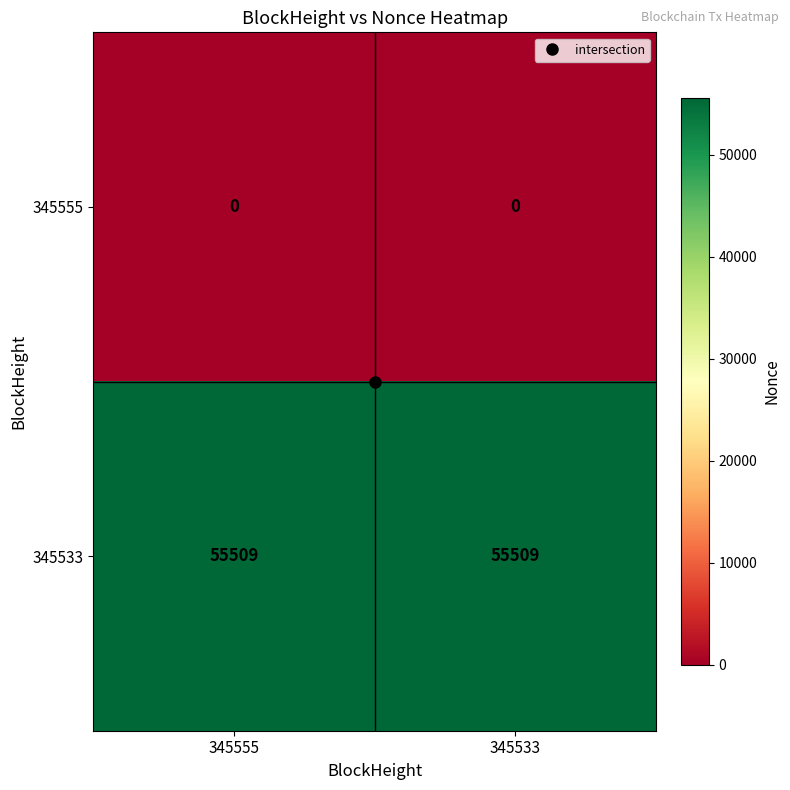

What is the sum of the 345533 values at 345555 and 345533?

111018